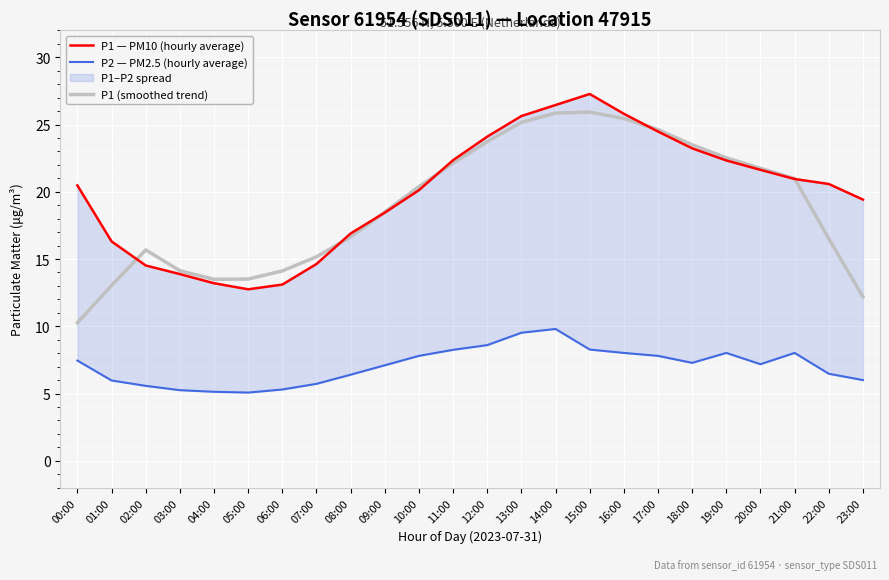

What is the total value across all series at 01:00?

35.3